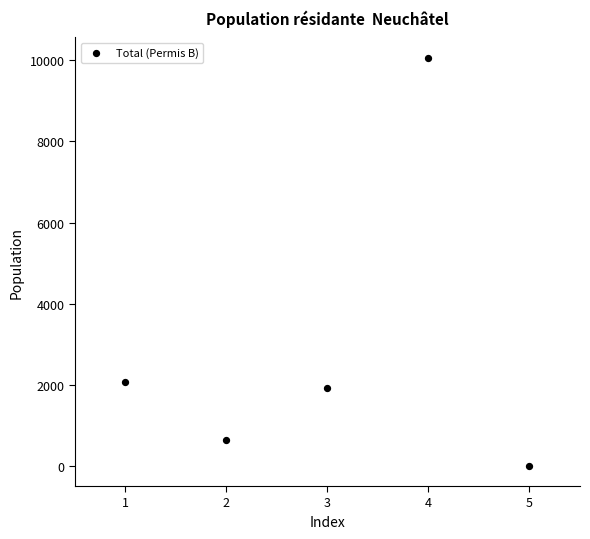

What Y value in the scatter plot is closest to 5034?

2073